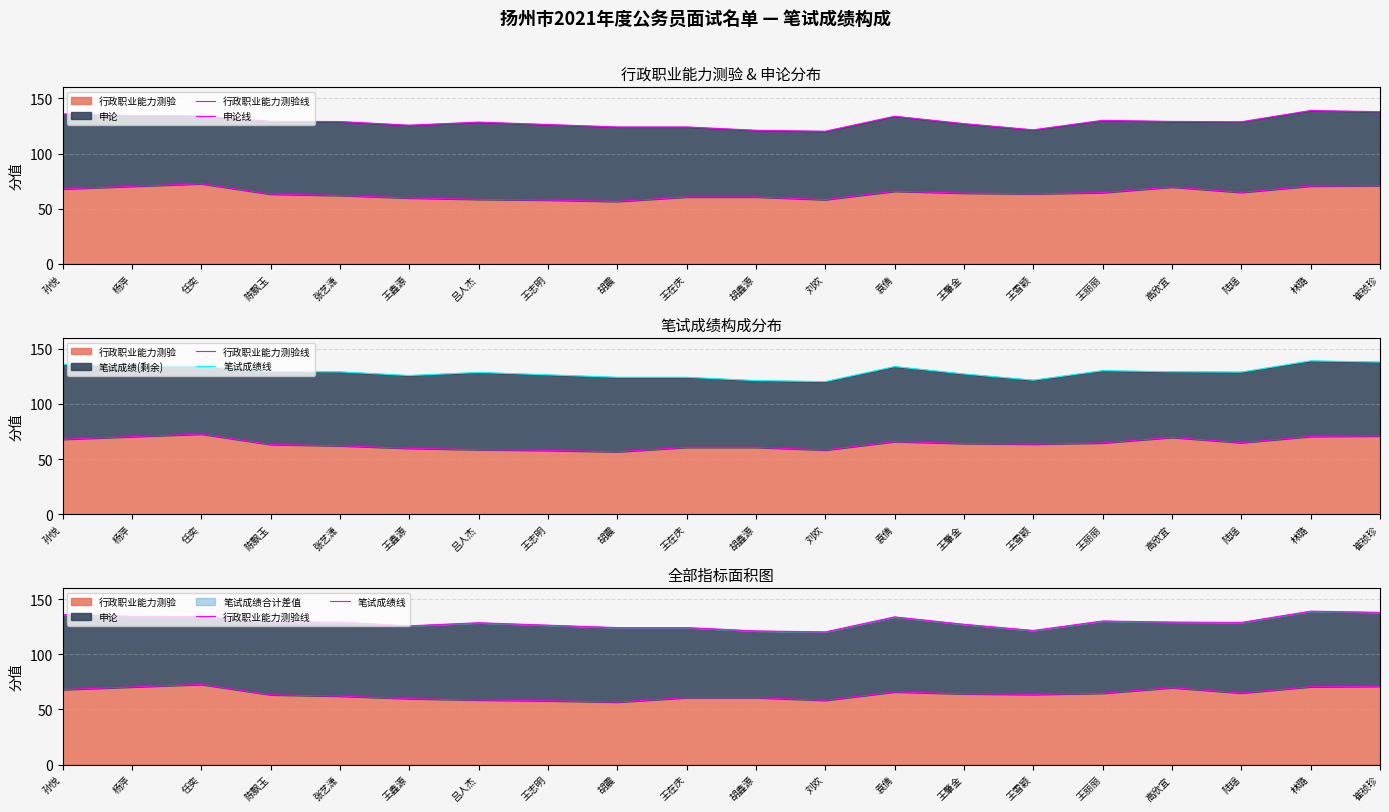

What is the difference between the highest and lowest values at 王丽丽?

65.5